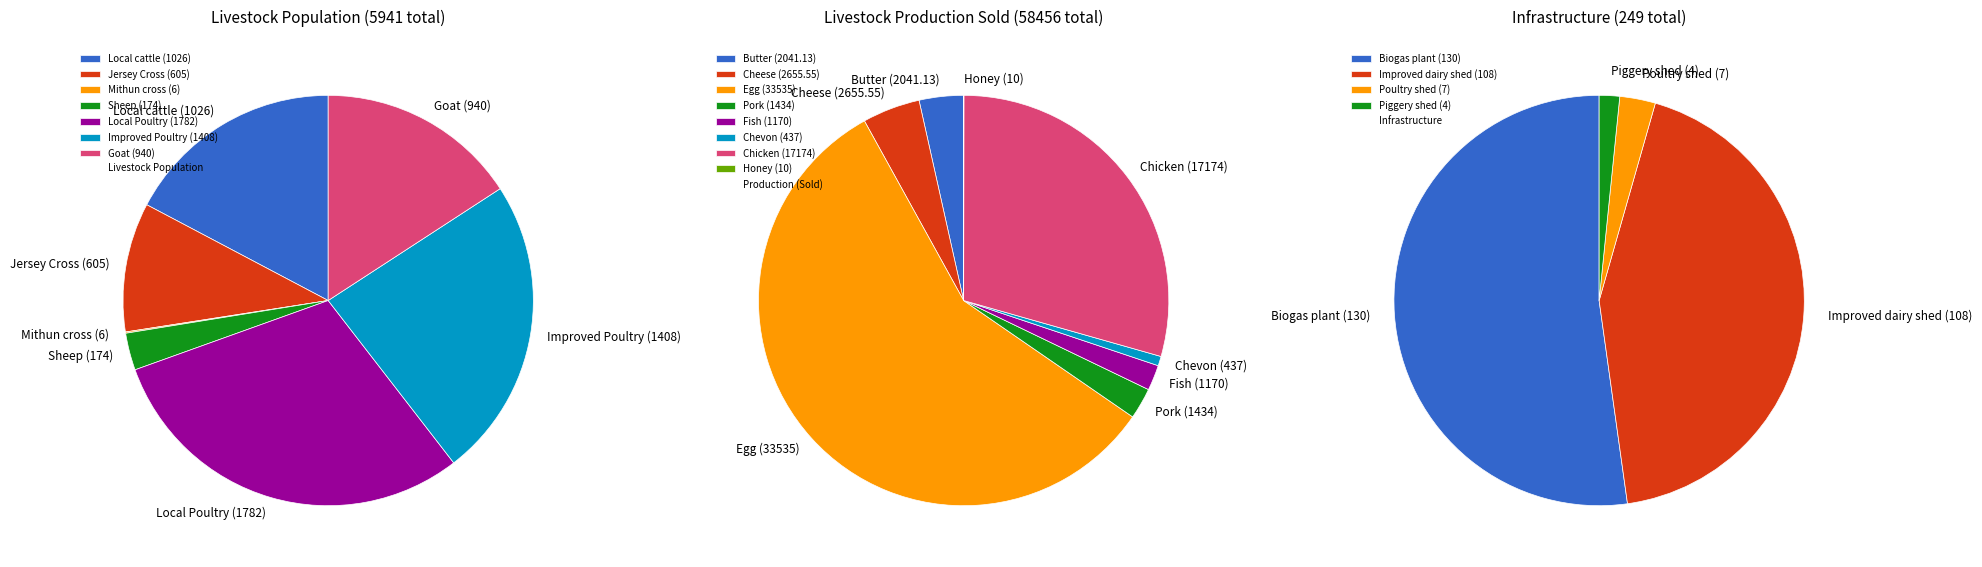

Count the number of slices in the pie.

7